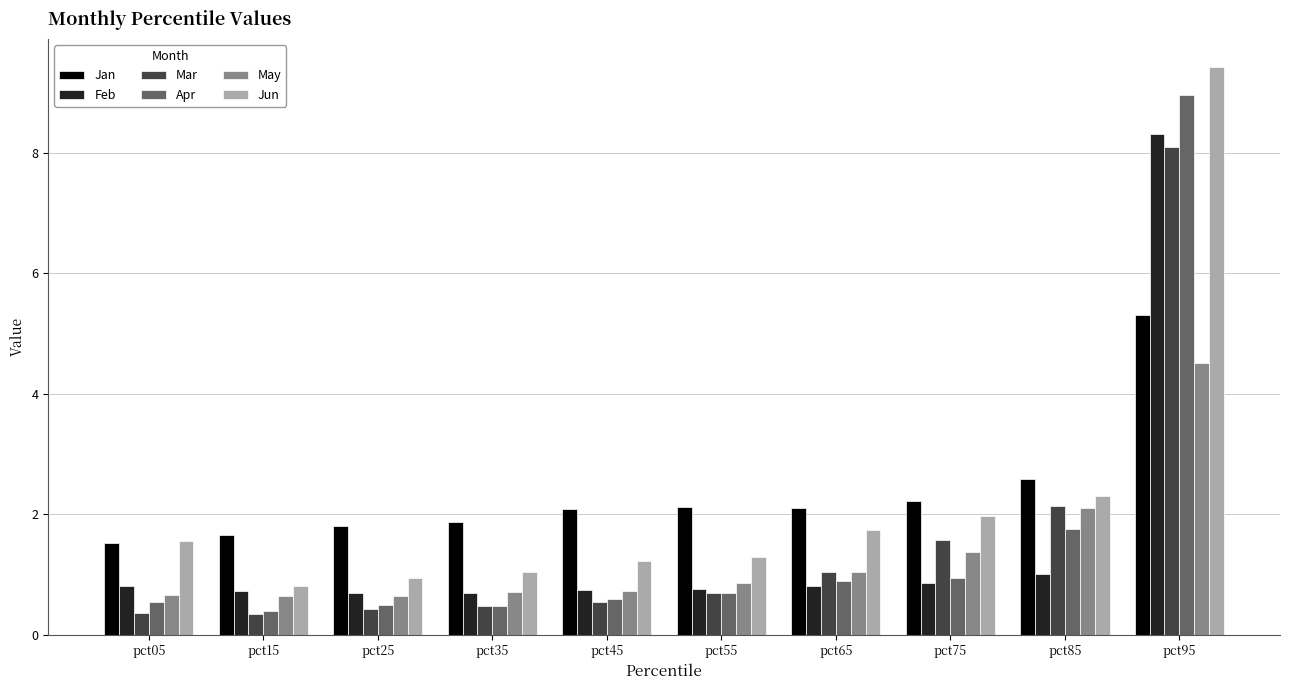

What is the average value of the Apr series?

1.6